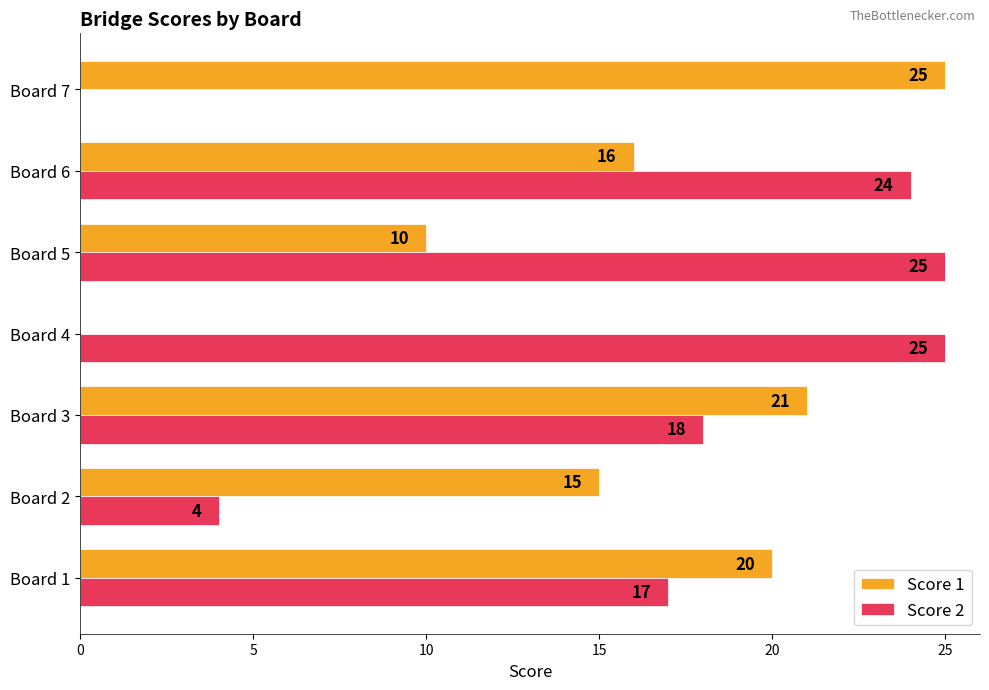

Is it true that Score 1 equals 16 at Board 4?

False